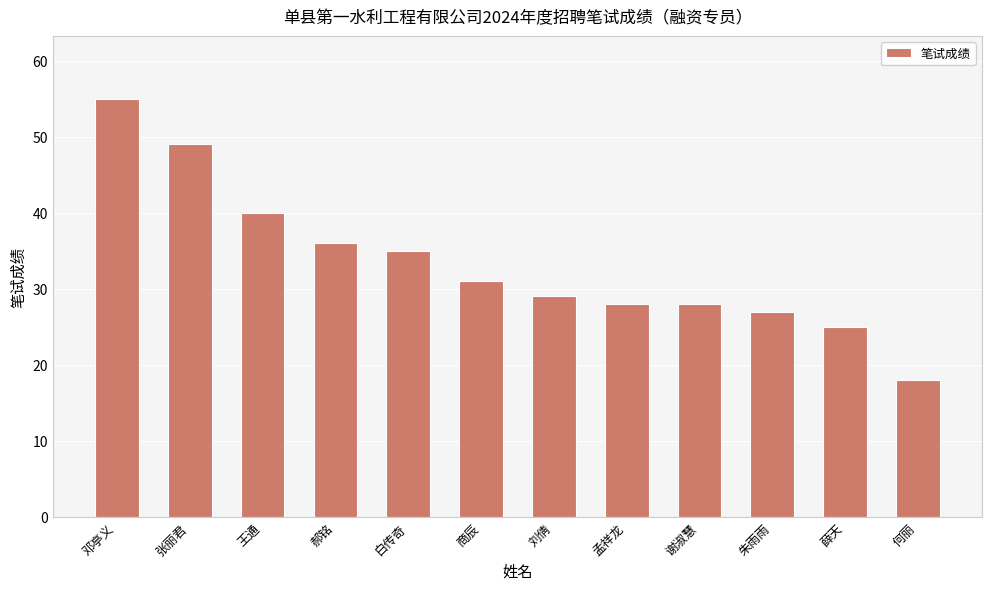

What is the label of the 5th bar from the left?

白传奇